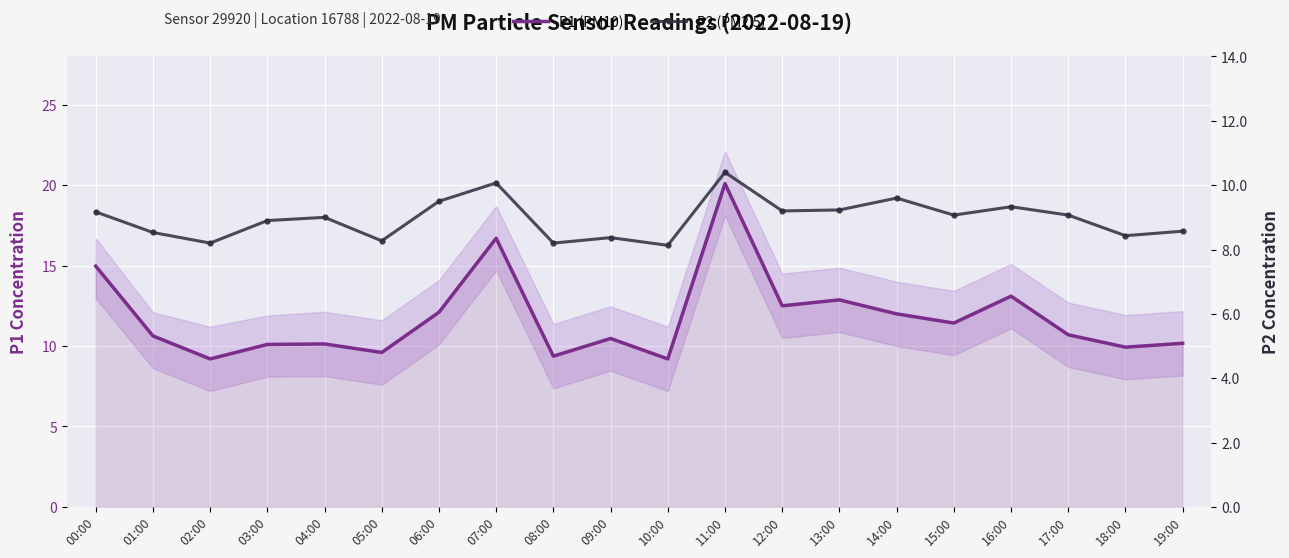

At which category does P2 (PM2.5) reach its first local peak?

04:00